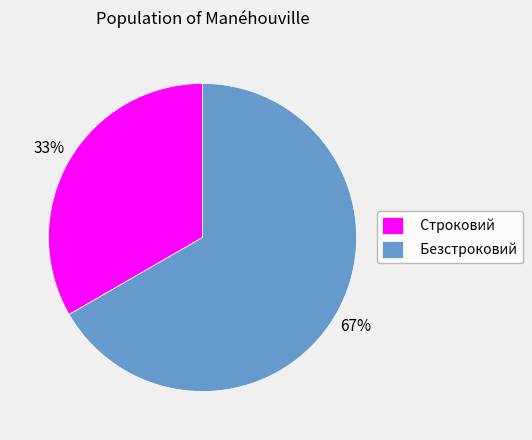

To the nearest percent, what is the average slice percentage?

50%